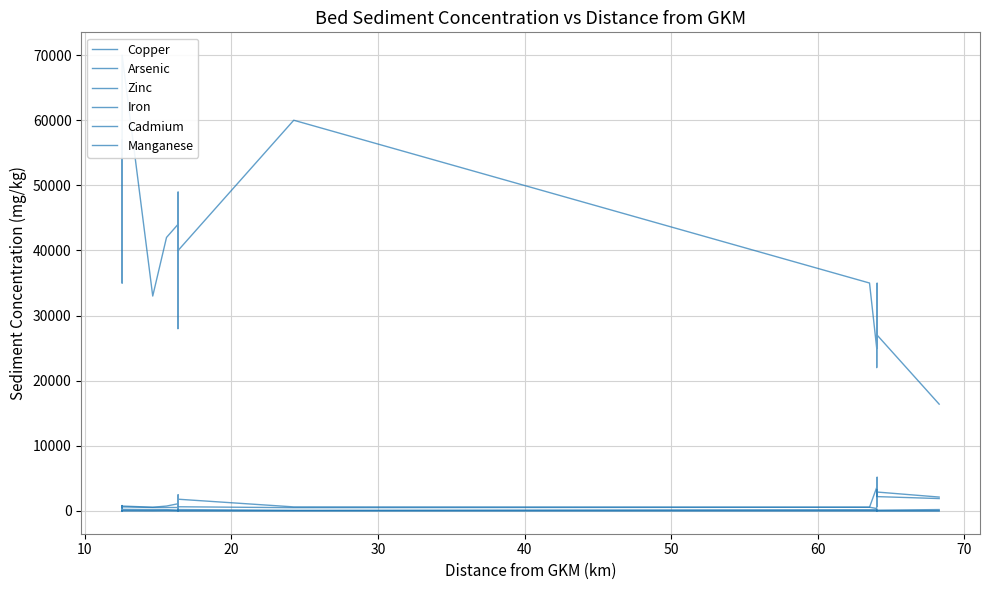

In Manganese, how many points are higher than both neighbors (excluding endpoints)?

8